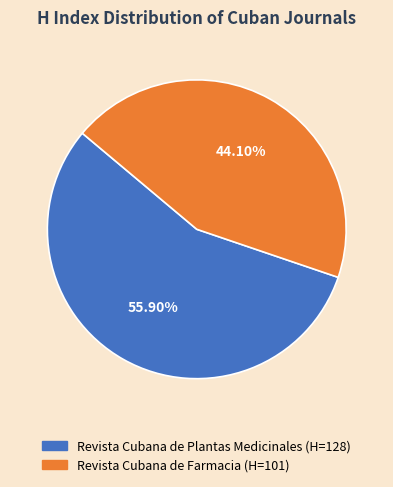

Combined, do Revista Cubana de Plantas Medicinales and Revista Cubana de Farmacia account for over 50%?

Yes